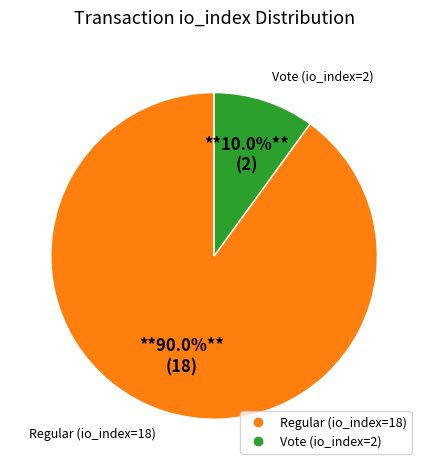

Is it true that Vote (io_index=2) is 10% of the pie?

True